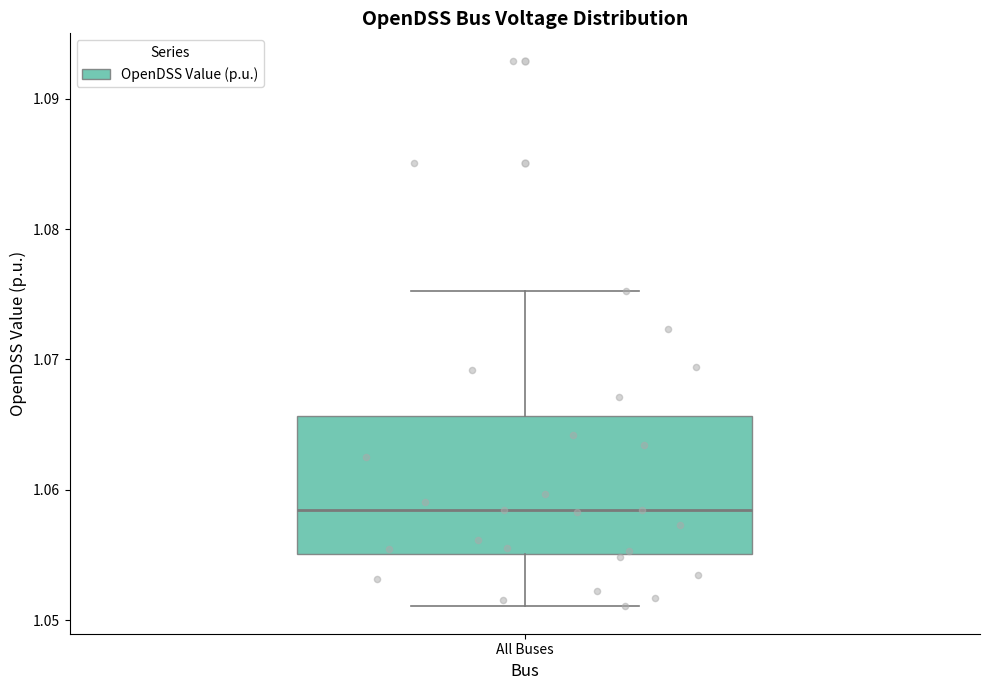

Transcribe this box plot: give where the median line is, the range the box spans, and where the two whiskers end, as read against the y-axis. The values are not printed on the chart, so give them approximately, as read against the axis.

median 1.058, box 1.055 to 1.066, whiskers 1.051 to 1.075